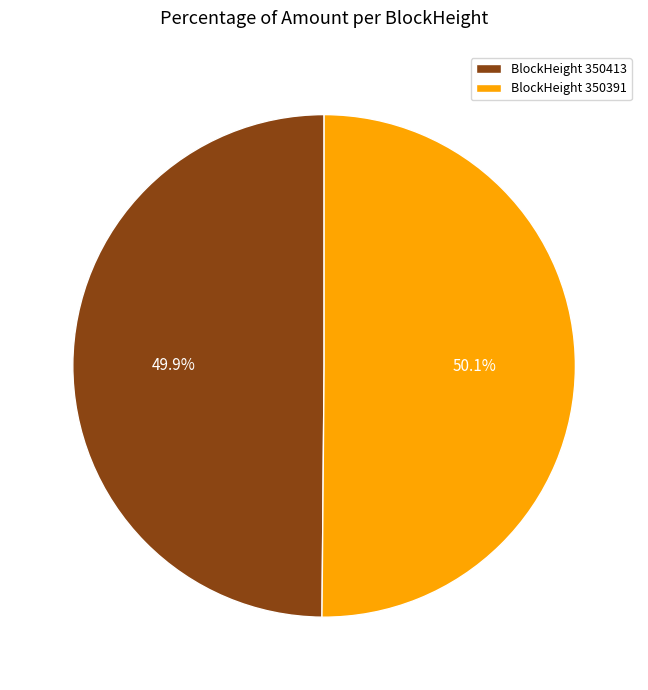

What is the ratio of the value at BlockHeight 350413 to the value at BlockHeight 350391?

1.0